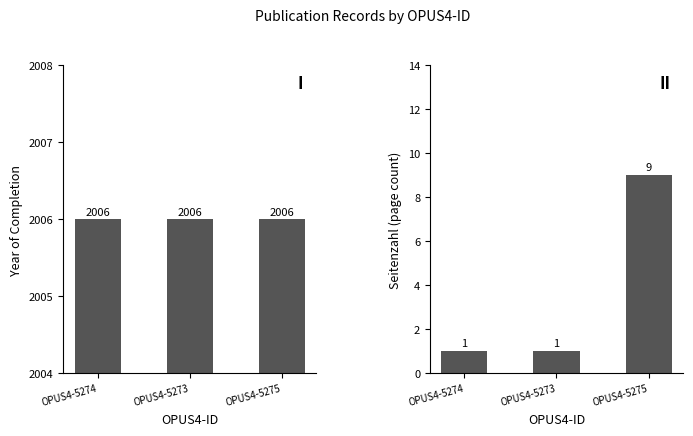

True or false: Year of Completion has a value of 826 at OPUS4-5274.

False